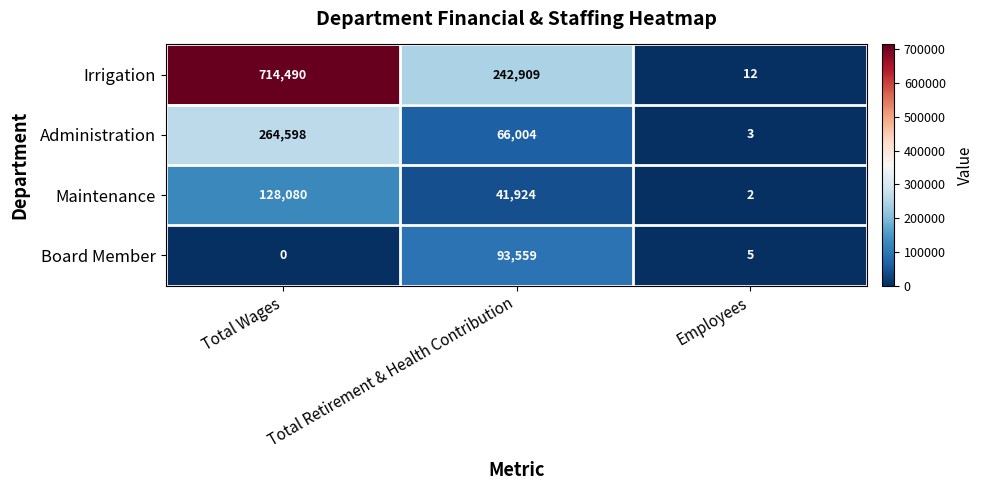

What is the difference between the Administration values at Employees and Total Wages?

264595